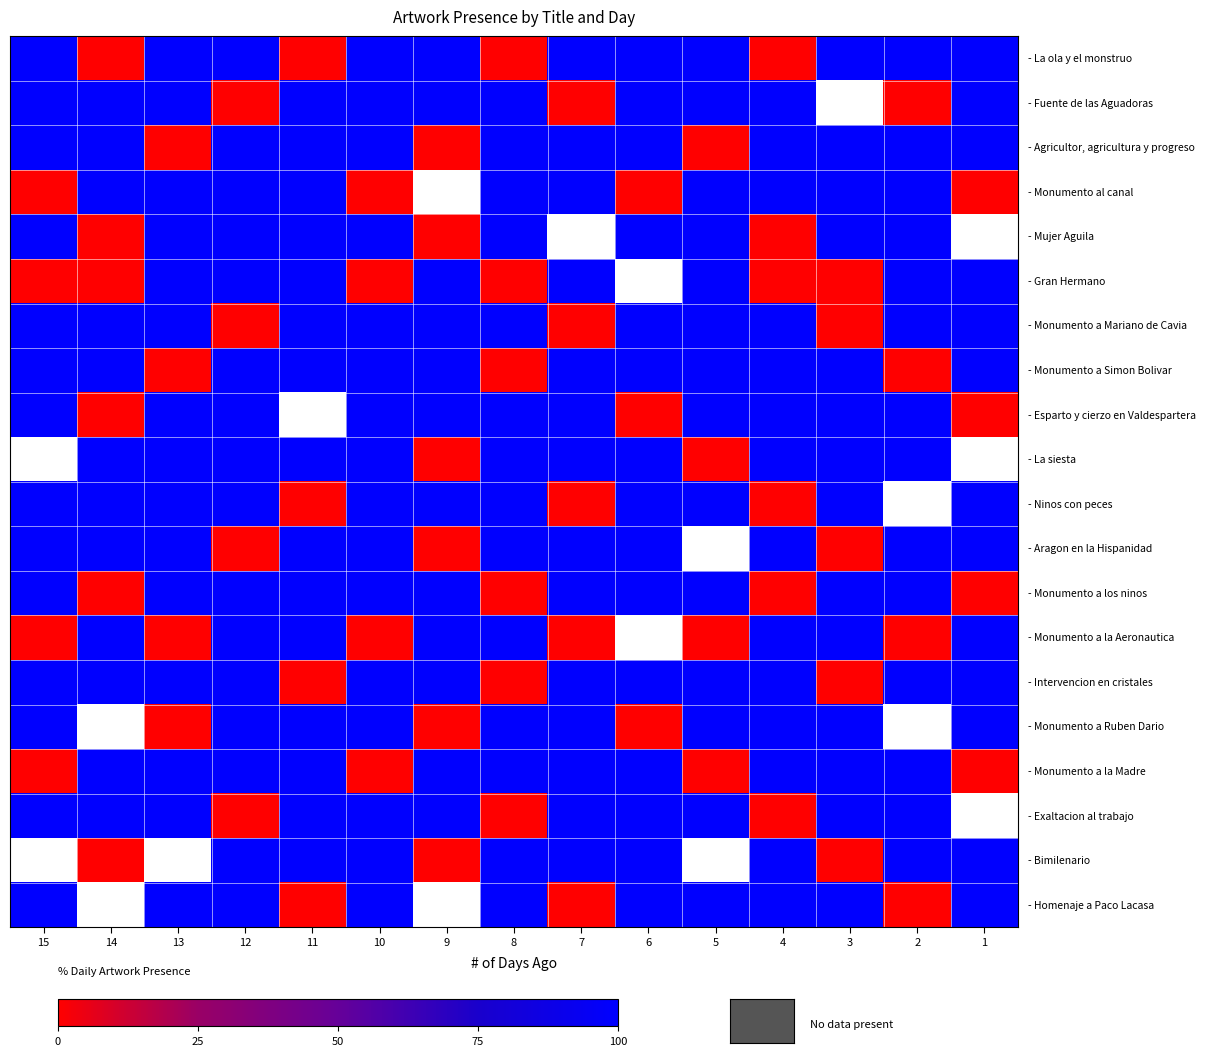

Rank the series by their maximum value, from lowest to highest.

- La ola y el monstruo, - Fuente de las Aguadoras, - Agricultor, agricultura y progreso, - Monumento al canal, - Mujer Aguila, - Gran Hermano, - Monumento a Mariano de Cavia, - Monumento a Simon Bolivar, - Esparto y cierzo en Valdespartera, - La siesta, - Ninos con peces, - Aragon en la Hispanidad, - Monumento a los ninos, - Monumento a la Aeronautica, - Intervencion en cristales, - Monumento a Ruben Dario, - Monumento a la Madre, - Exaltacion al trabajo, - Bimilenario, - Homenaje a Paco Lacasa